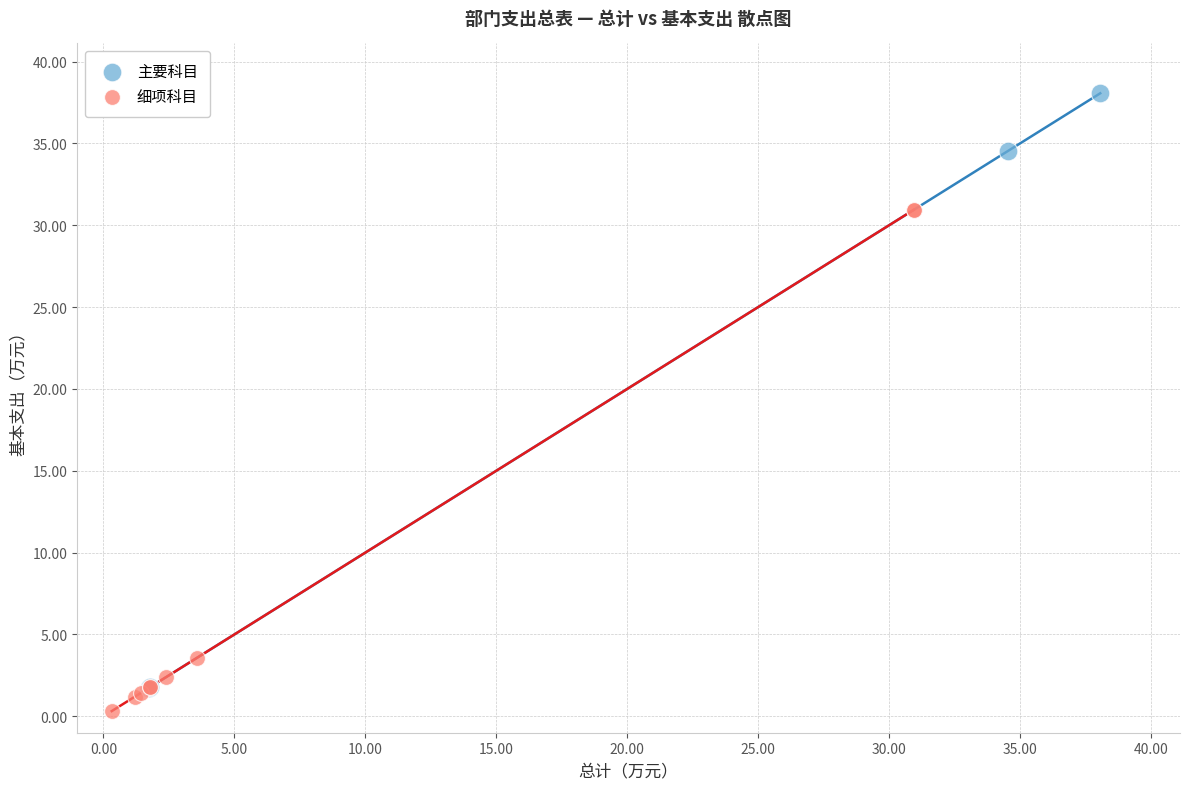

Which series contains the highest Y value?

主要科目